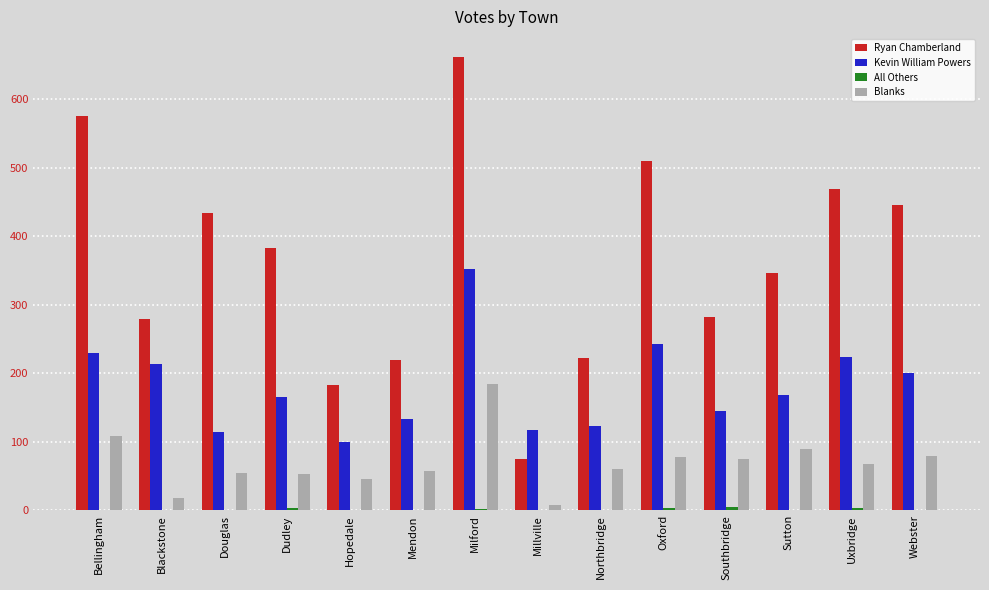

Reading left to right, list all the values displayed in this chart.

Ryan Chamberland: Bellingham=575	Blackstone=280	Douglas=434	Dudley=383	Hopedale=183	Mendon=220	Milford=662	Millville=75	Northbridge=222	Oxford=510	Southbridge=282	Sutton=347	Uxbridge=469	Webster=446
Kevin William Powers: Bellingham=230	Blackstone=213	Douglas=115	Dudley=166	Hopedale=100	Mendon=133	Milford=353	Millville=117	Northbridge=123	Oxford=243	Southbridge=145	Sutton=169	Uxbridge=224	Webster=201
All Others: Bellingham=1	Blackstone=0	Douglas=0	Dudley=4	Hopedale=0	Mendon=0	Milford=2	Millville=0	Northbridge=1	Oxford=4	Southbridge=5	Sutton=0	Uxbridge=4	Webster=1
Blanks: Bellingham=108	Blackstone=18	Douglas=54	Dudley=53	Hopedale=46	Mendon=57	Milford=184	Millville=8	Northbridge=61	Oxford=78	Southbridge=75	Sutton=89	Uxbridge=67	Webster=79